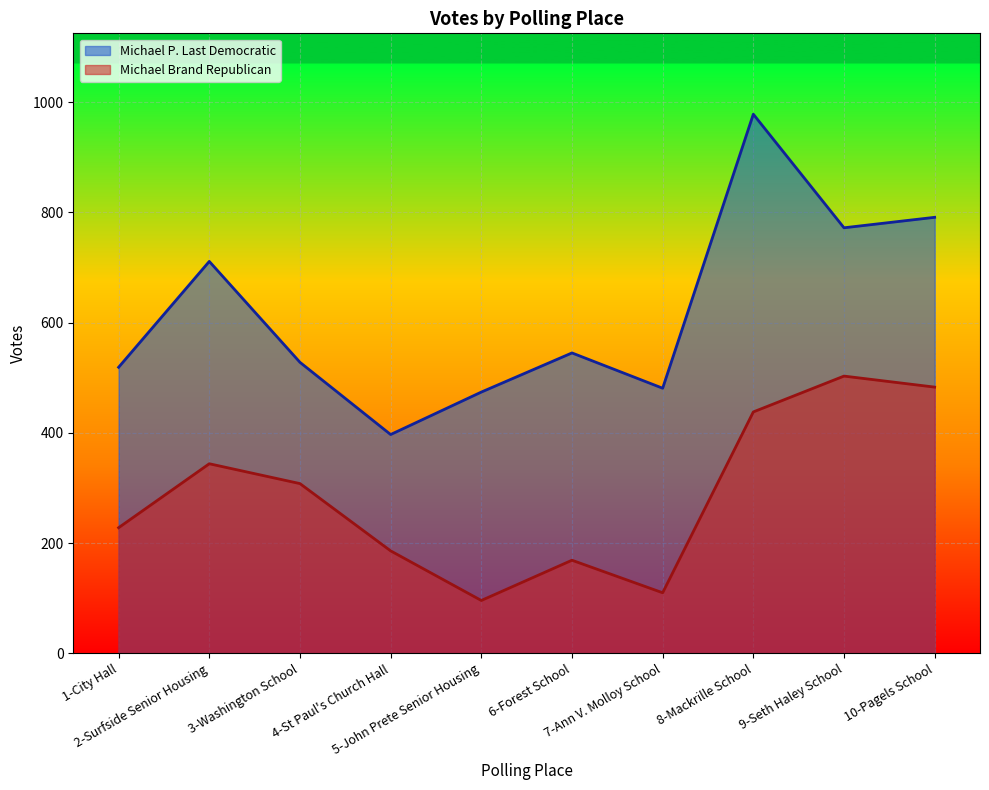

True or false: Michael Brand Republican and Michael P. Last Democratic intersect in this chart.

False